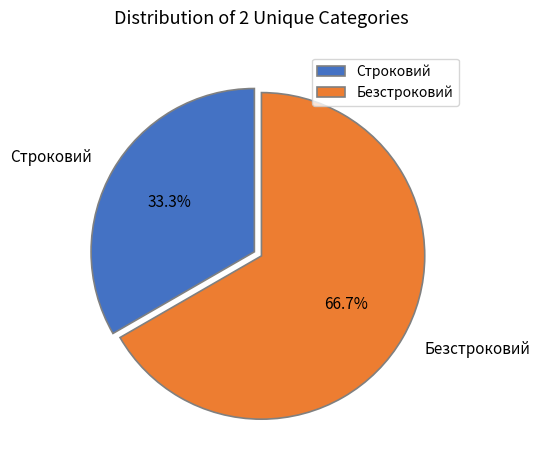

Approximately how many times larger is the value at Строковий compared to Безстроковий?

0.5